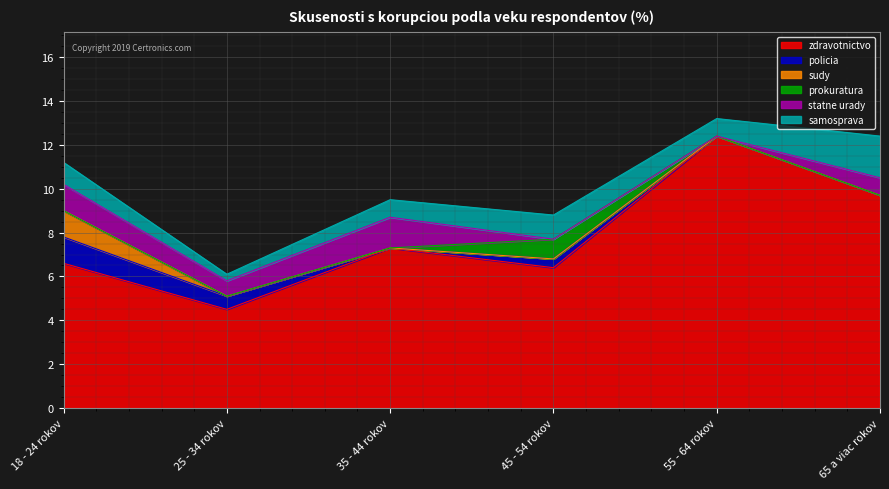

What is the label of the 4th point from the left?

45 - 54 rokov